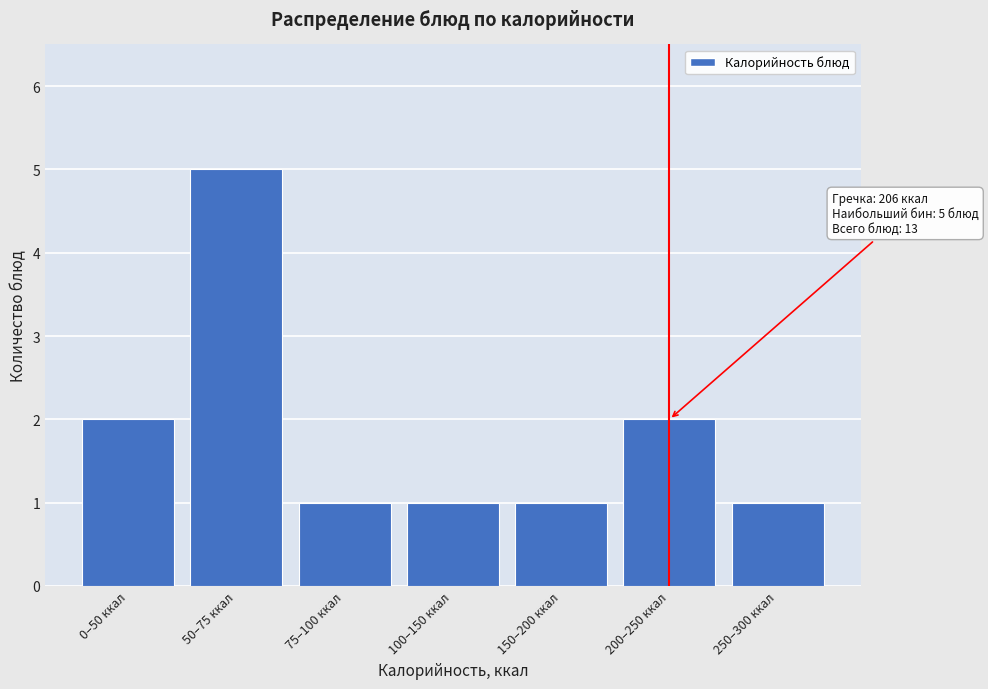

Reading left to right, list all the values displayed in this chart.

2	5	1	1	1	2	1